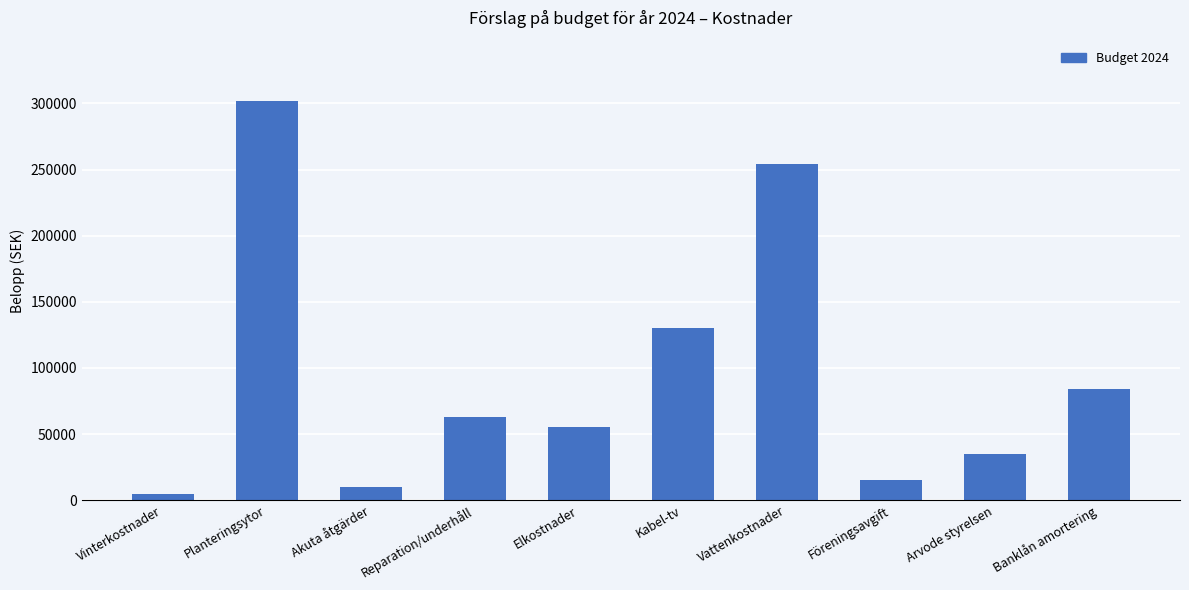

What is the difference between the second highest and second lowest values?

244400